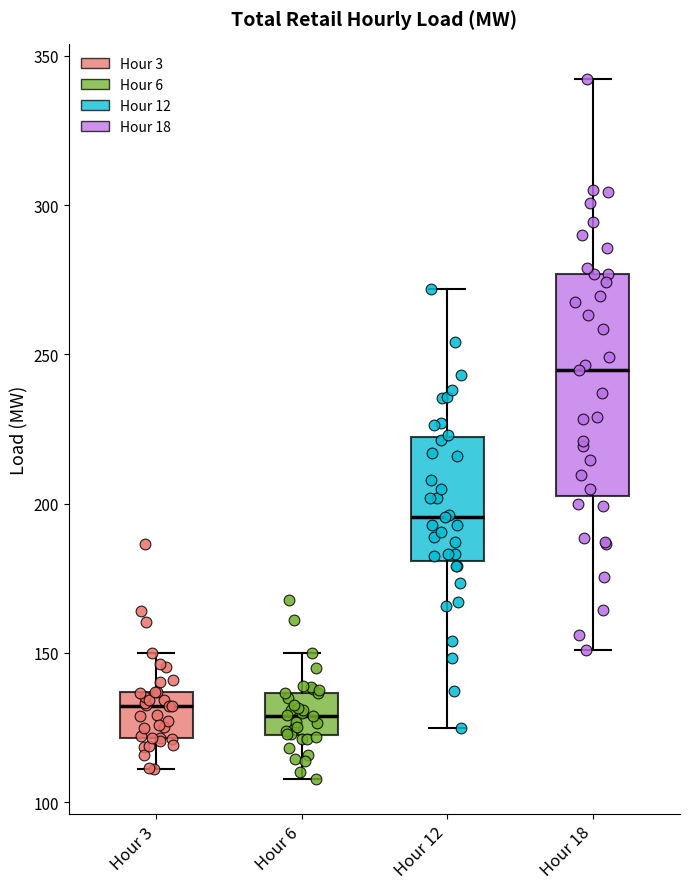

Where does the lower whisker of the box for Hour 18 end on the y-axis? The values are not printed on the chart, so give them approximately, as read against the axis.

150